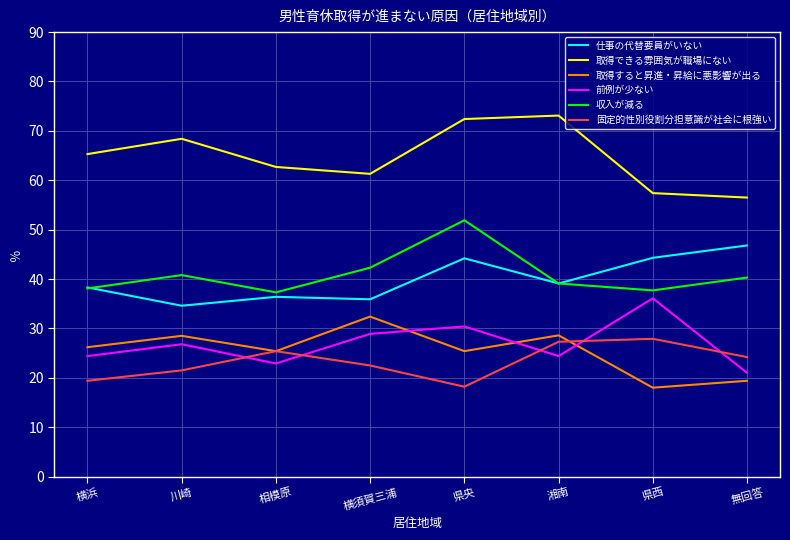

What is the total value across all series at 横浜?

211.7